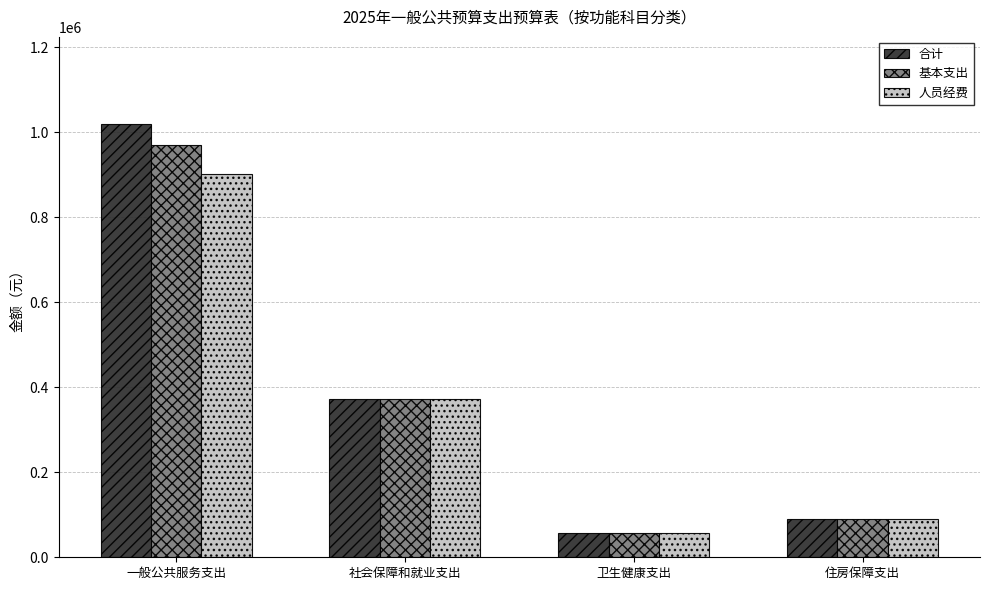

How many groups of bars are there?

4